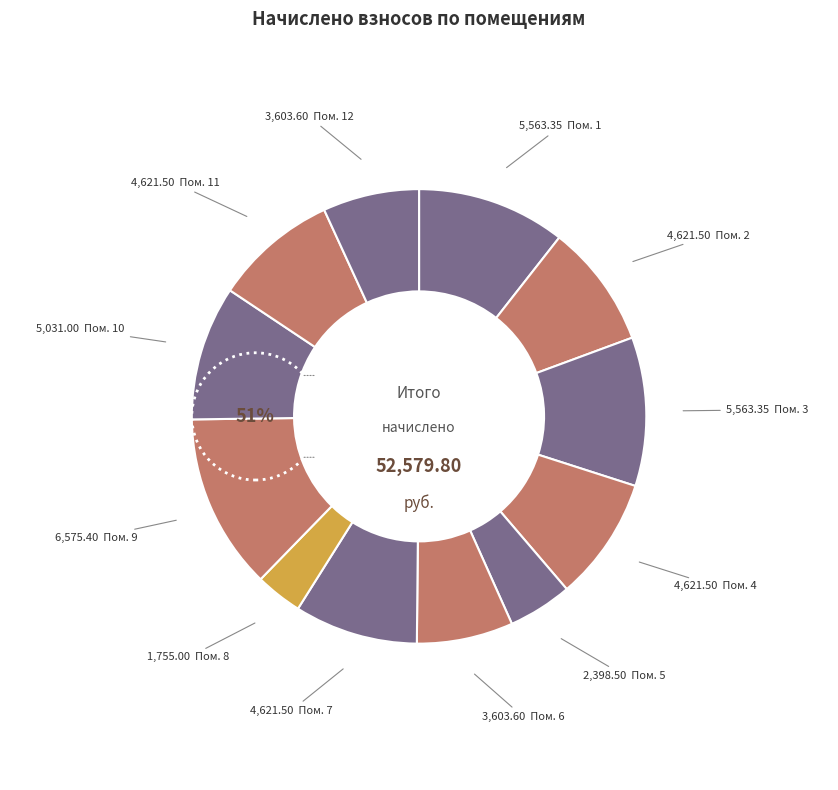

Count the number of slices in the pie.

12